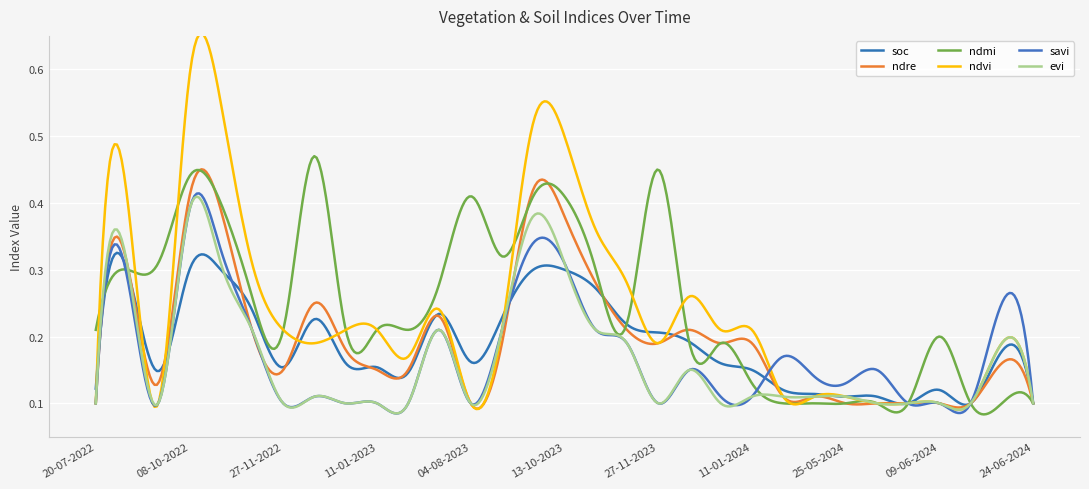

Rank the series by their maximum value, from lowest to highest.

soc, savi, evi, ndre, ndmi, ndvi